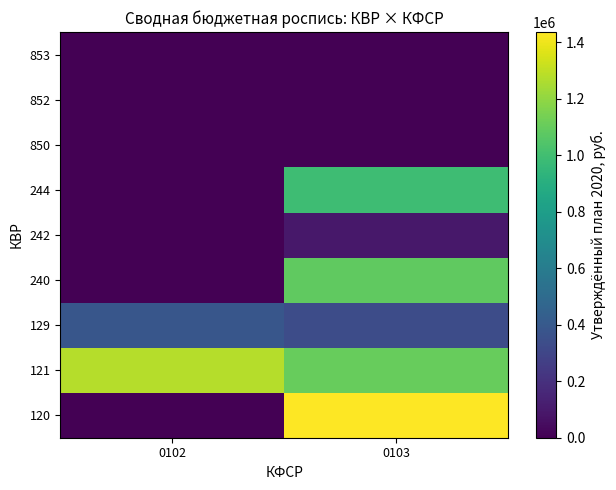

Reading left to right, list all the values displayed in this chart.

120: 0102=0	0103=1436800
121: 0102=1278200	0103=1104500
129: 0102=386000	0103=332300
240: 0102=0	0103=1084100
242: 0102=0	0103=94500
244: 0102=0	0103=989600
850: 0102=0	0103=5000
852: 0102=0	0103=4000
853: 0102=0	0103=1000